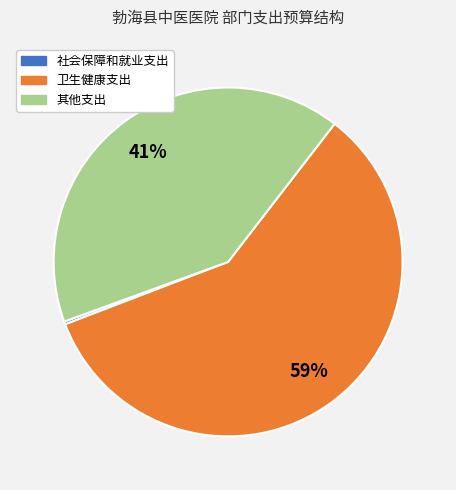

What percentage is the 卫生健康支出 slice, to the nearest percent?

59%